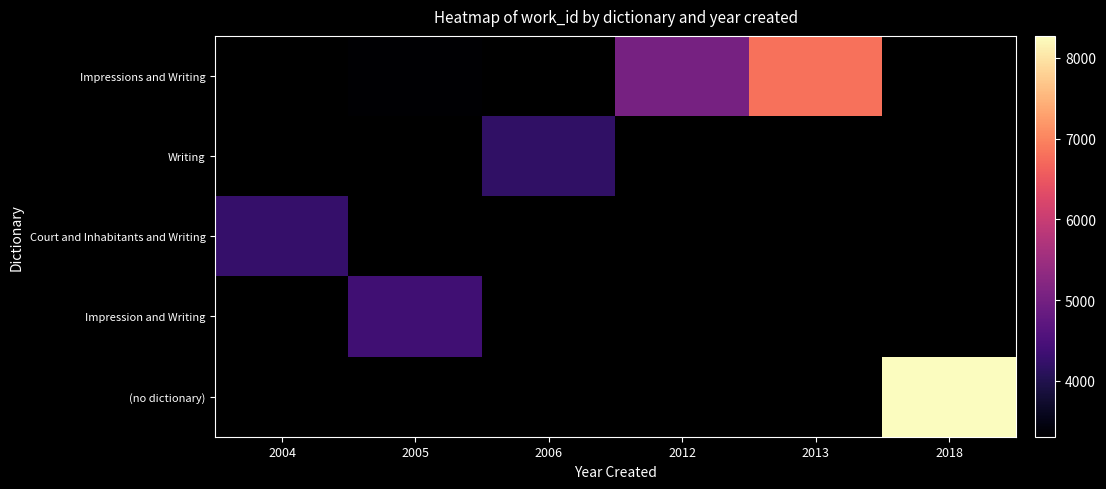

Between 2004 and 2013, which is larger?

2013